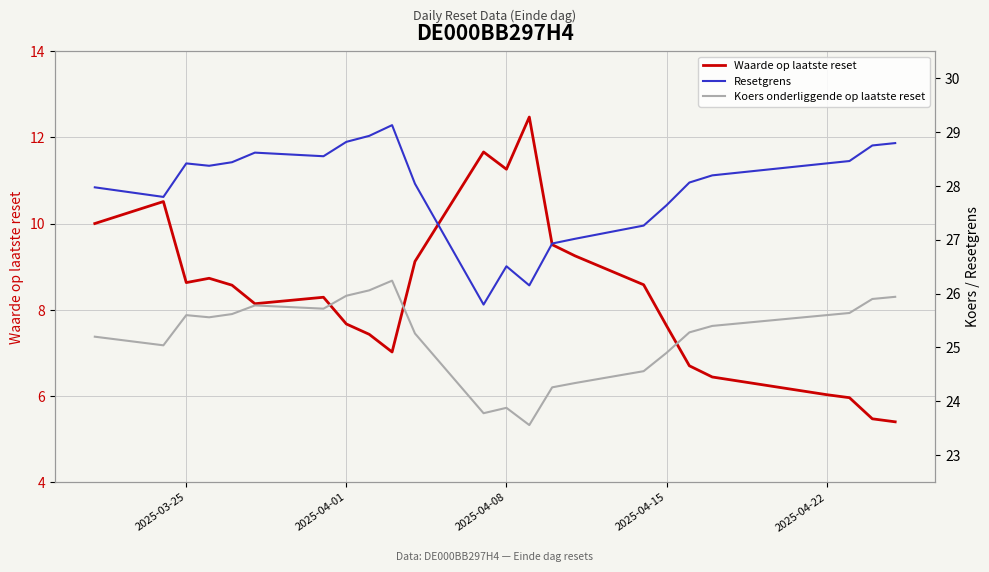

Is it true that Waarde op laatste reset equals 7.7 at 2025-04-01?

True